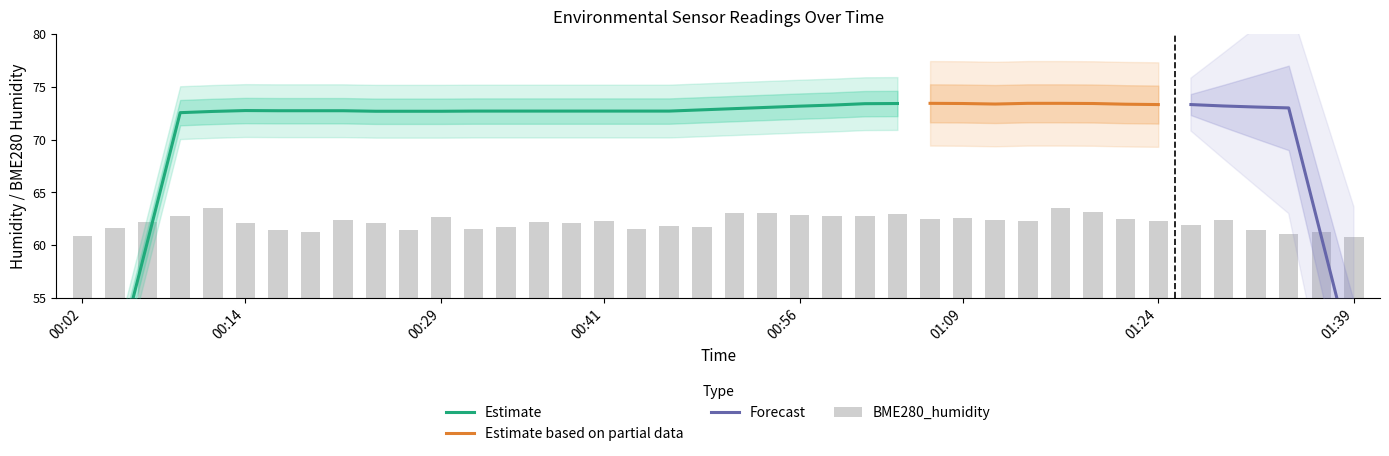

How many values in the BME280_humidity series are below 62?

15